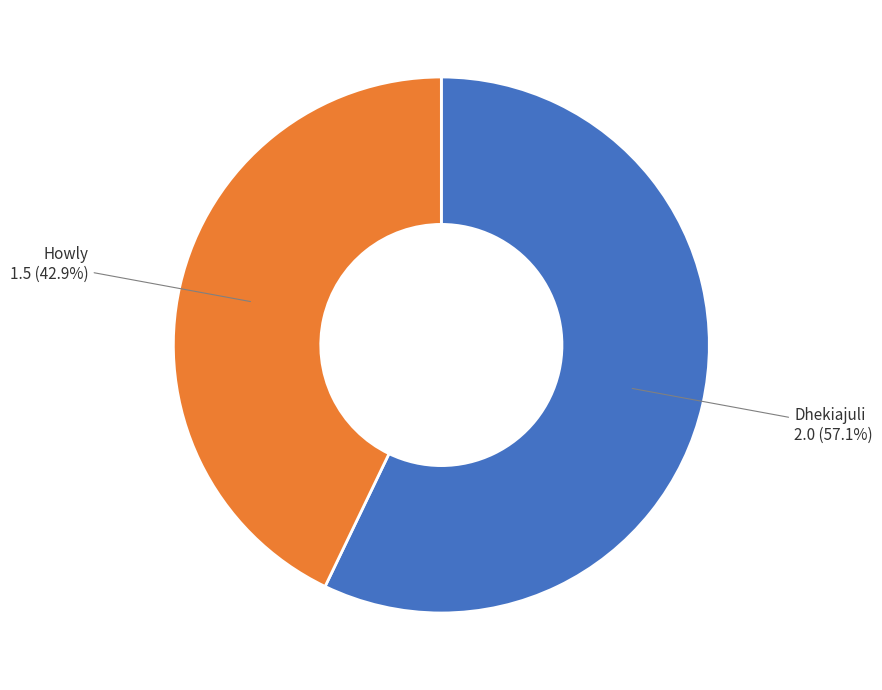

Is there any slice that represents more than half of the pie?

Yes